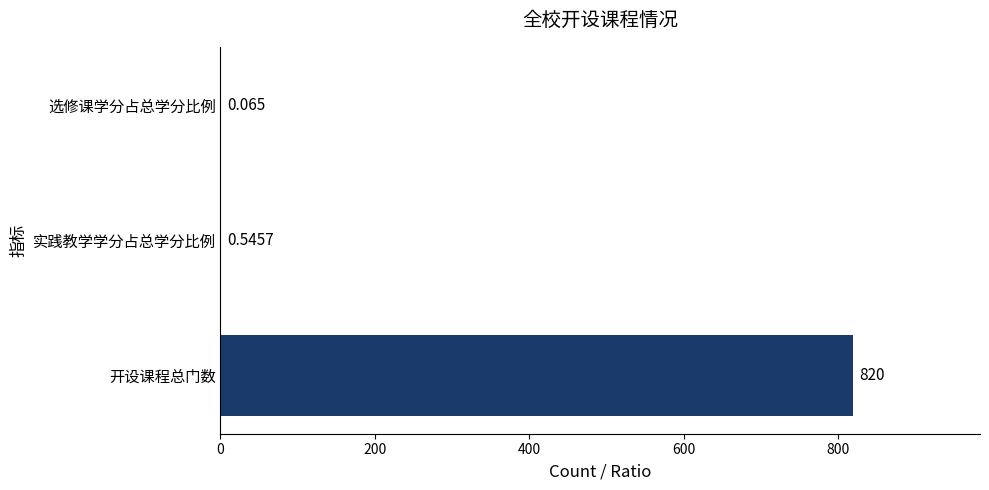

Between 开设课程总门数 and 选修课学分占总学分比例, which is larger?

开设课程总门数